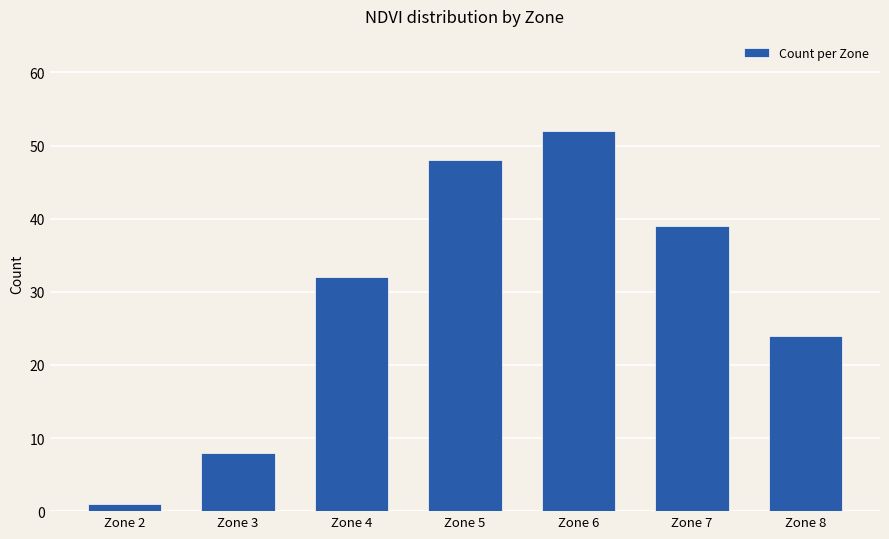

What is the greatest value displayed?

52